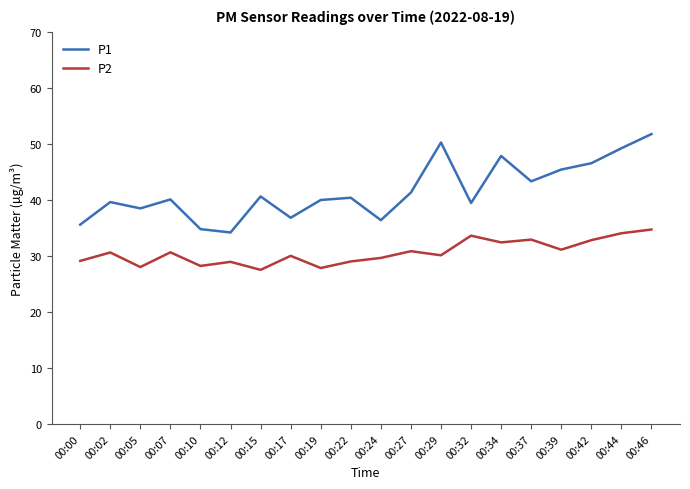

Rank the series at 00:22 from highest to lowest value.

P1, P2